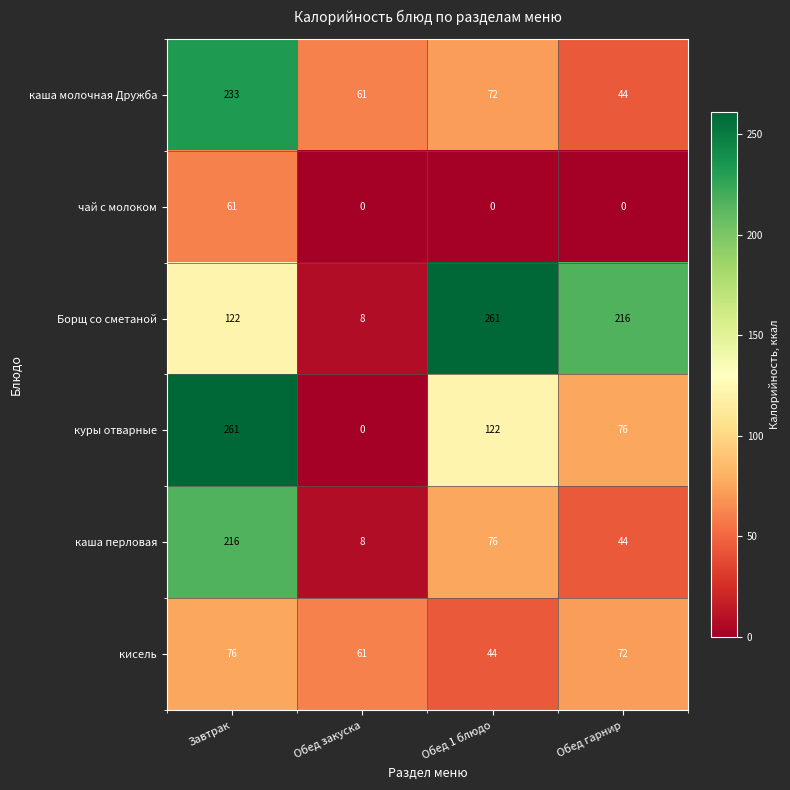

Rank the series at Завтрак from lowest to highest value.

чай с молоком, кисель, Борщ со сметаной, каша перловая, каша молочная Дружба, куры отварные